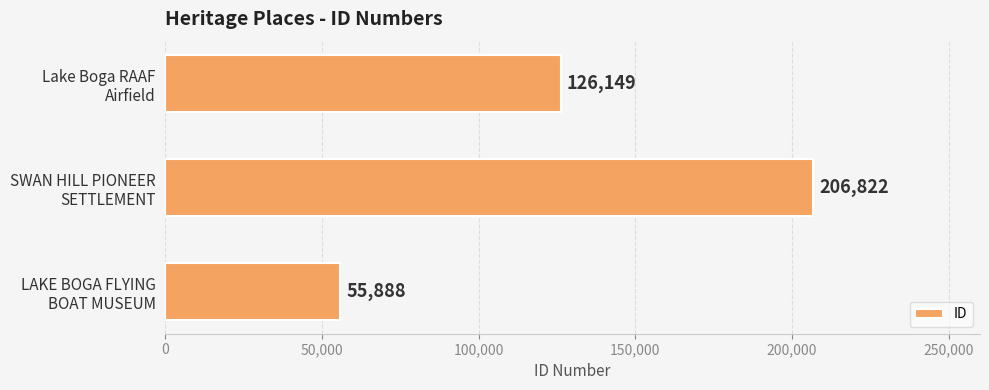

What is the greatest value displayed?

206822